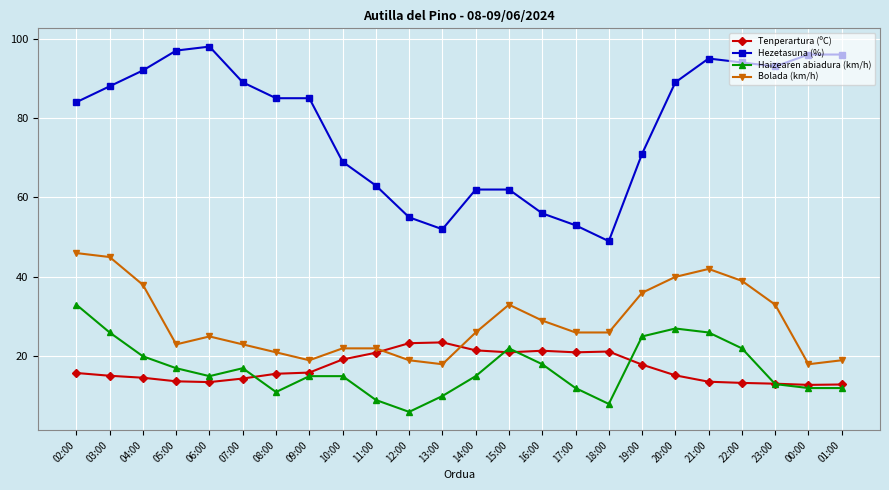

Does the chart have visible grid lines?

Yes